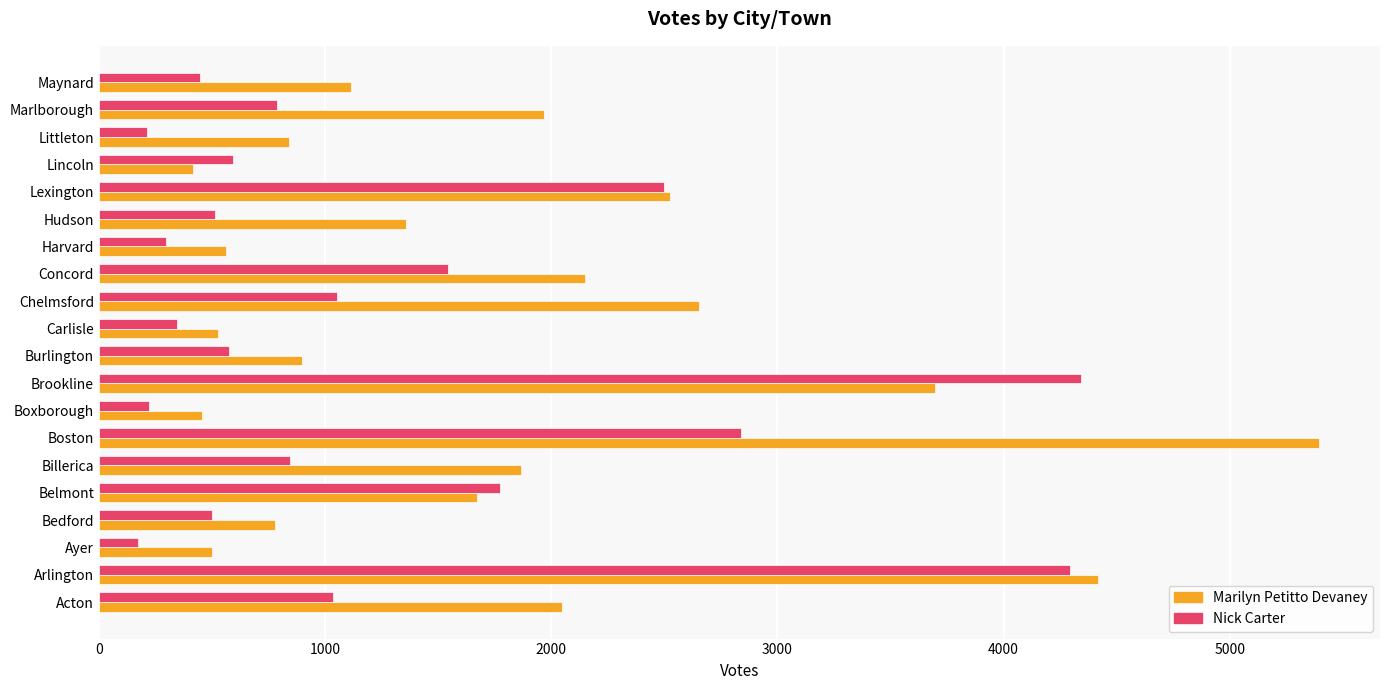

Which category has the highest value in the Marilyn Petitto Devaney series?

Boston